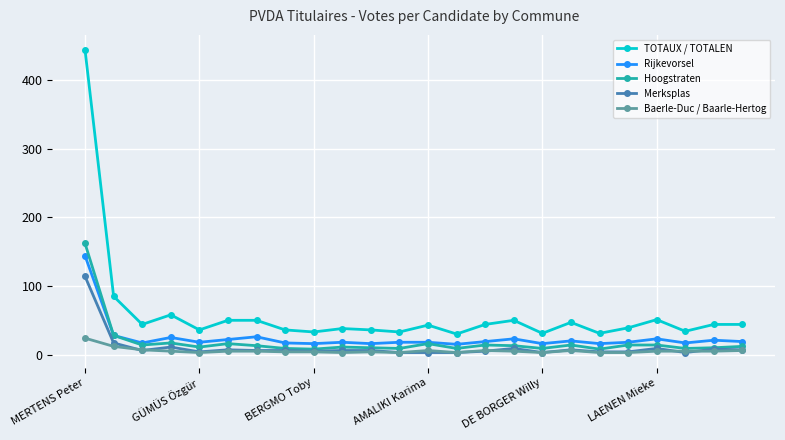

What is the maximum value shown in the chart?

444